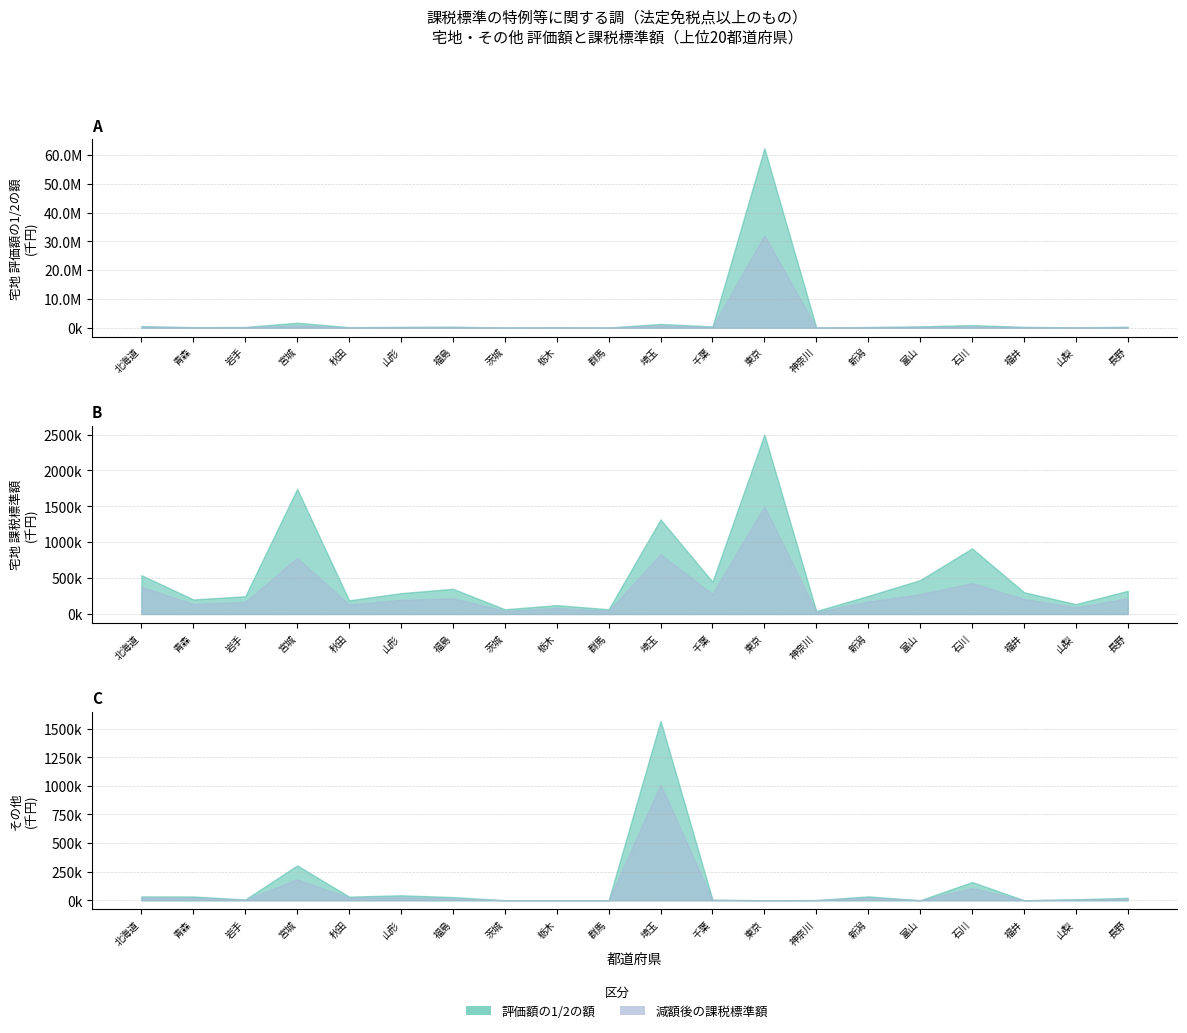

True or false: その他_課税標準額 has more than 0 points higher than both neighbors.

True